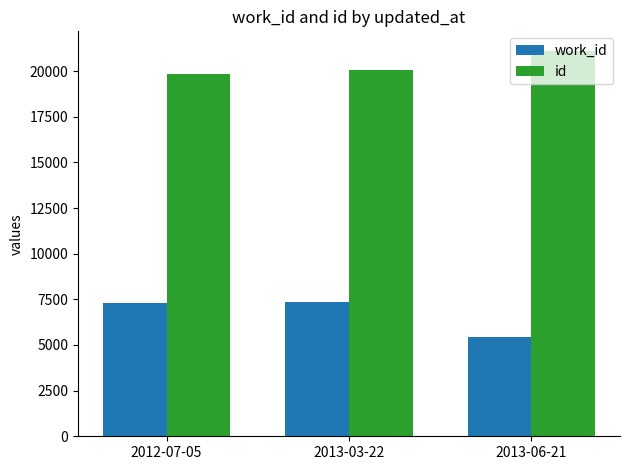

Rank the series by their maximum value, from lowest to highest.

work_id, id